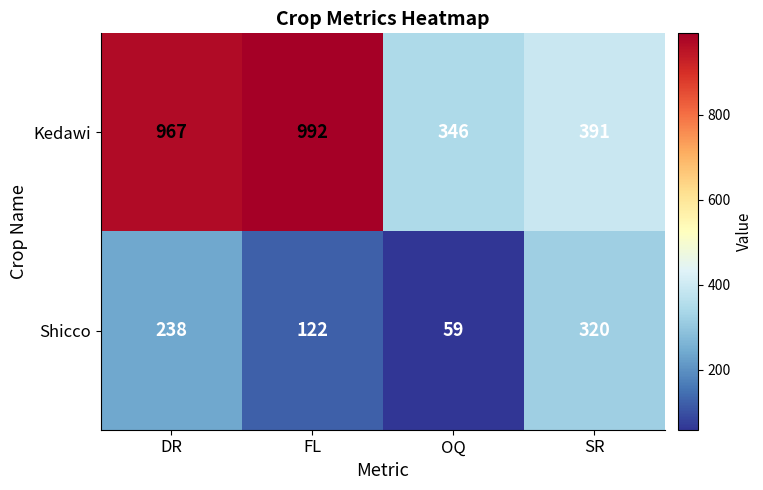

Read the Kedawi value at FL.

992